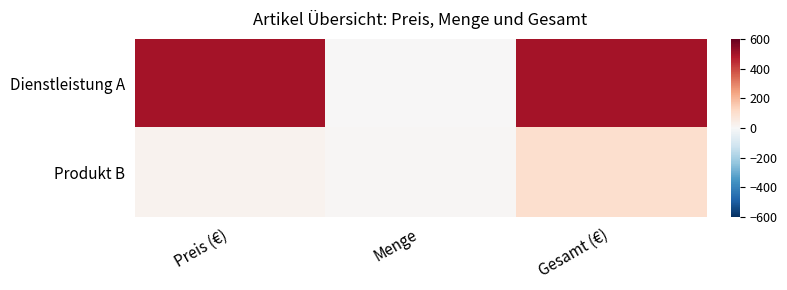

At Gesamt (€), list the series in order from largest to smallest.

Dienstleistung A, Produkt B